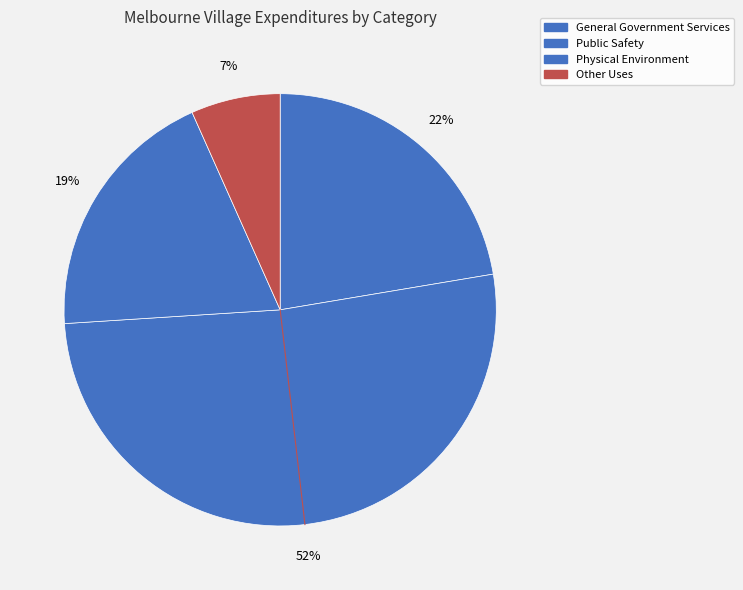

How many slices are in this pie chart?

4